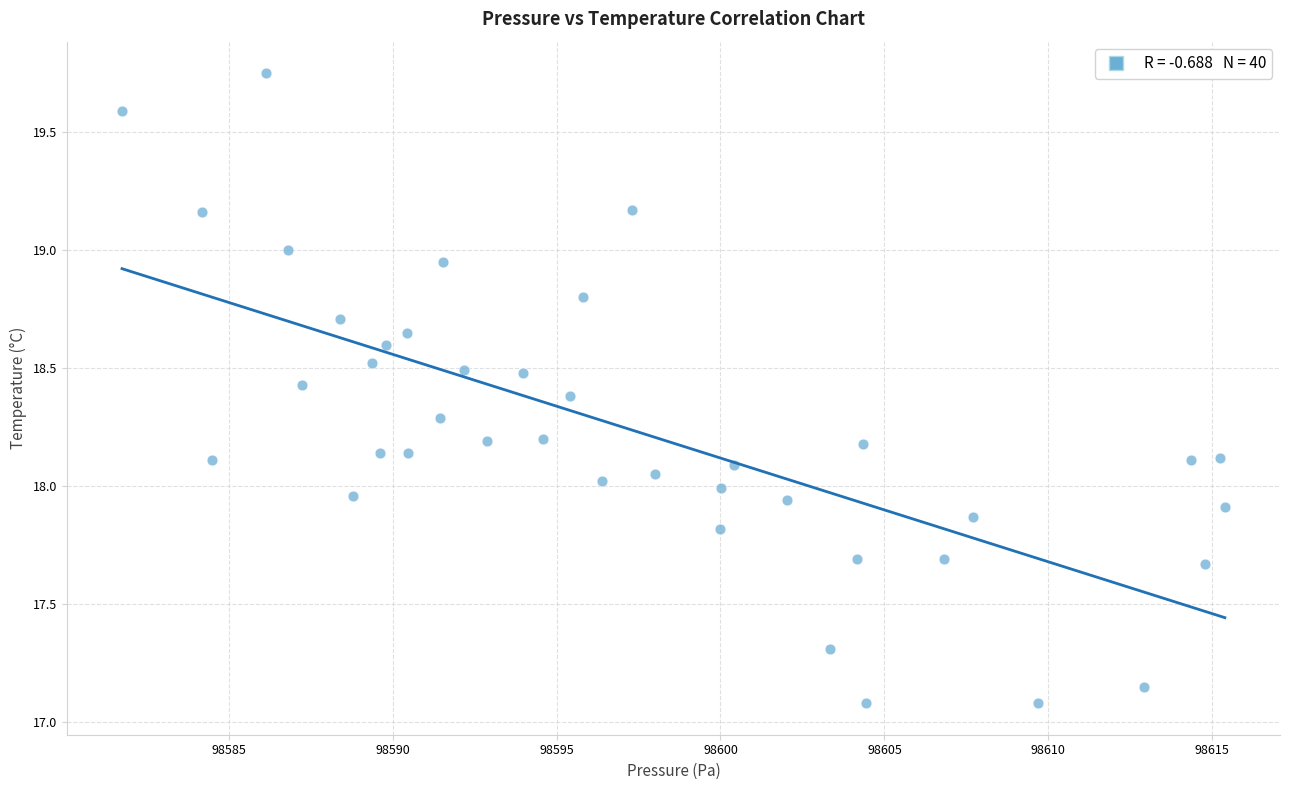

What is the range of X values (max minus min)?

33.6